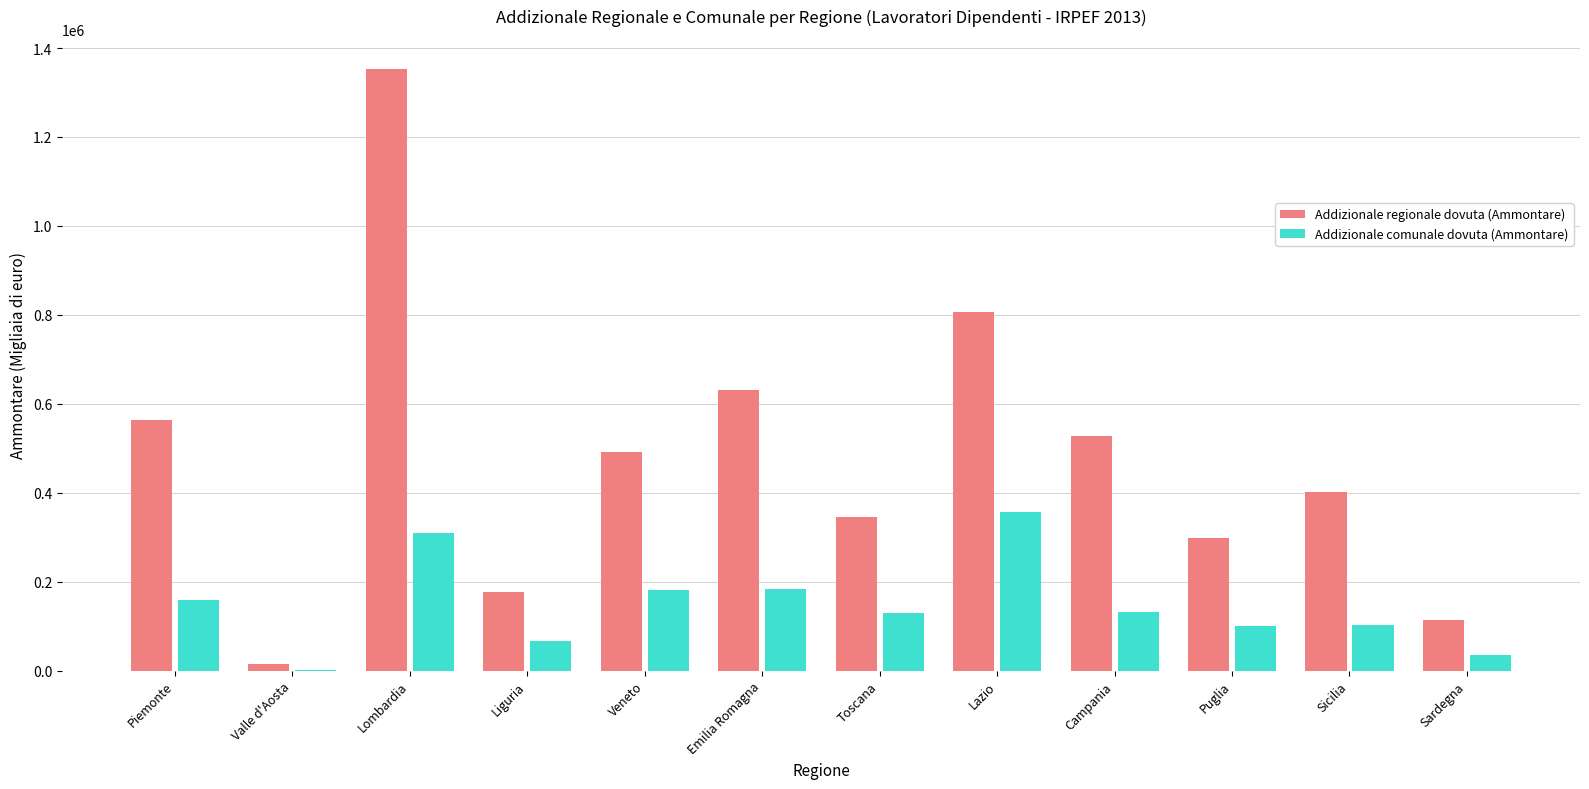

How many groups of bars are there?

12